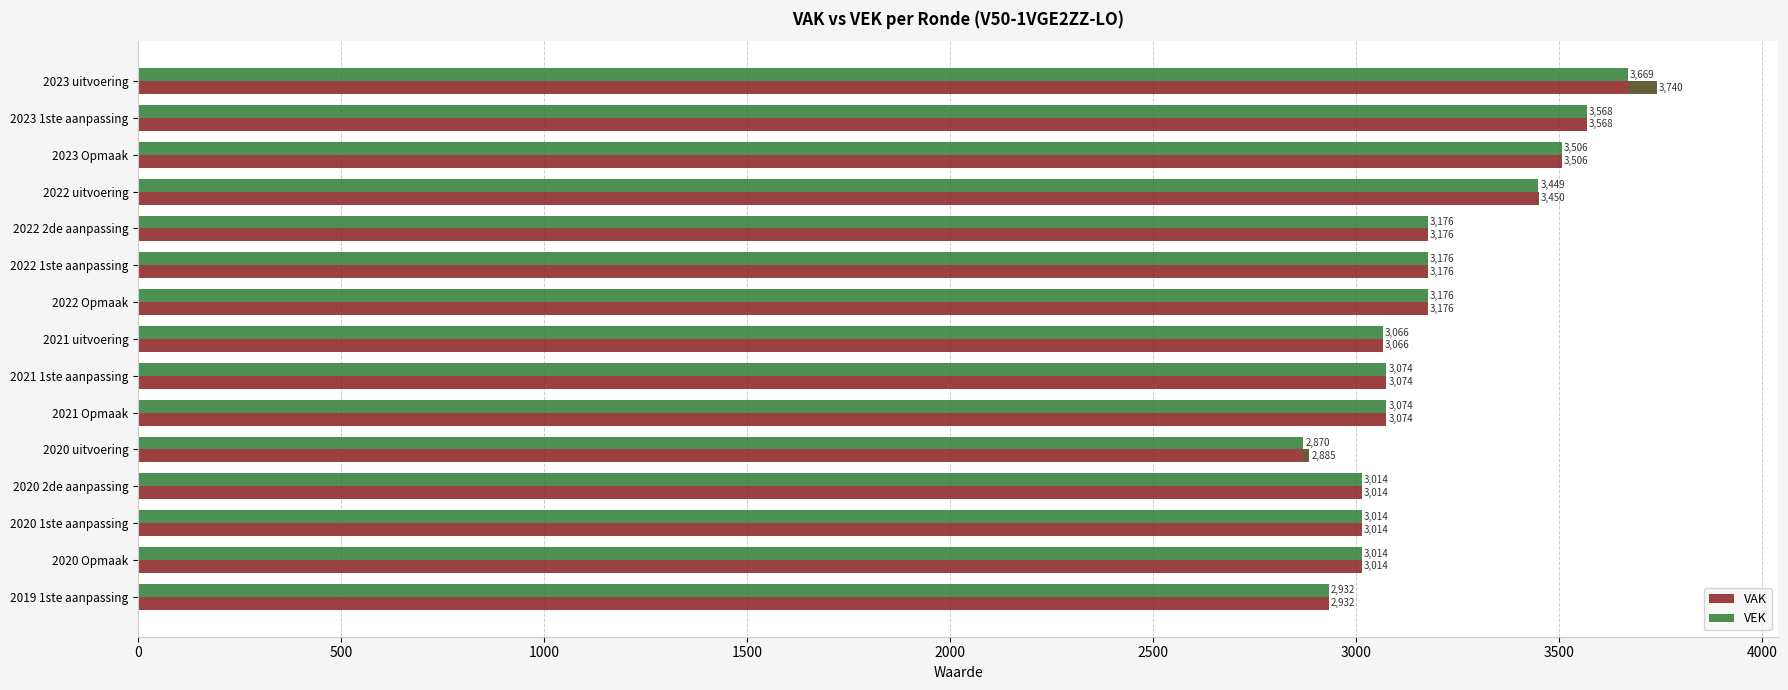

How many series are shown in this chart?

2